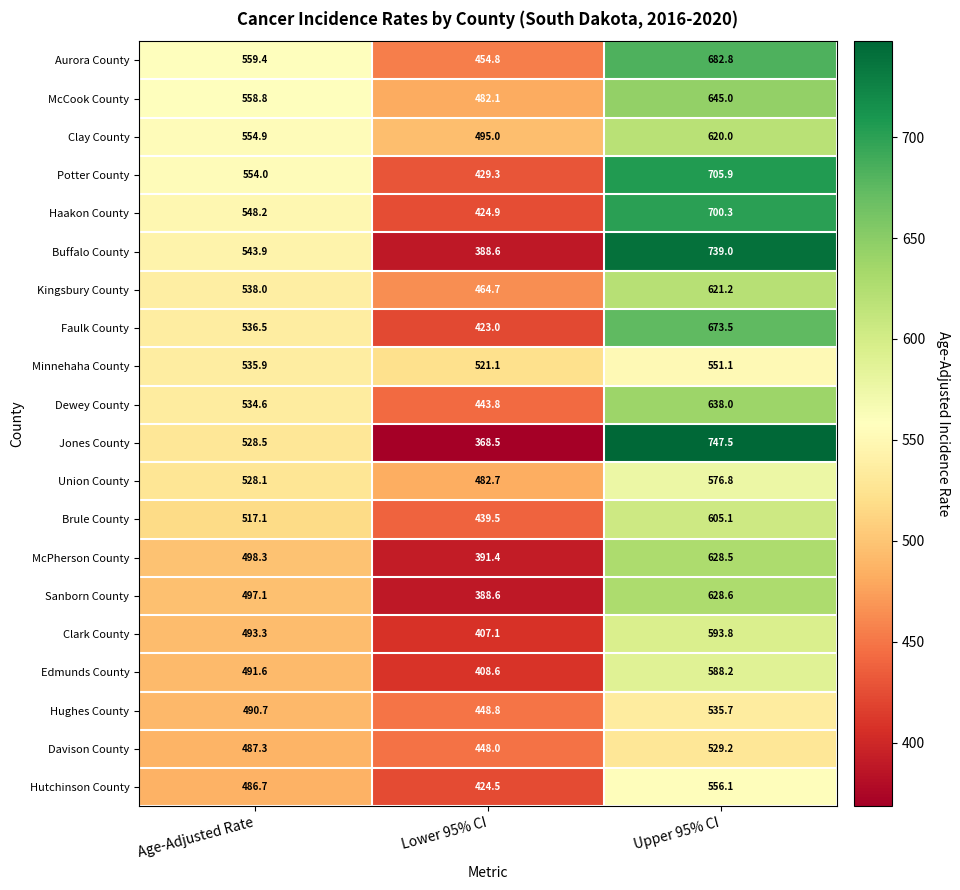

Is the value of Union County at Upper 95% CI greater than the value of Edmunds County at Lower 95% CI?

Yes